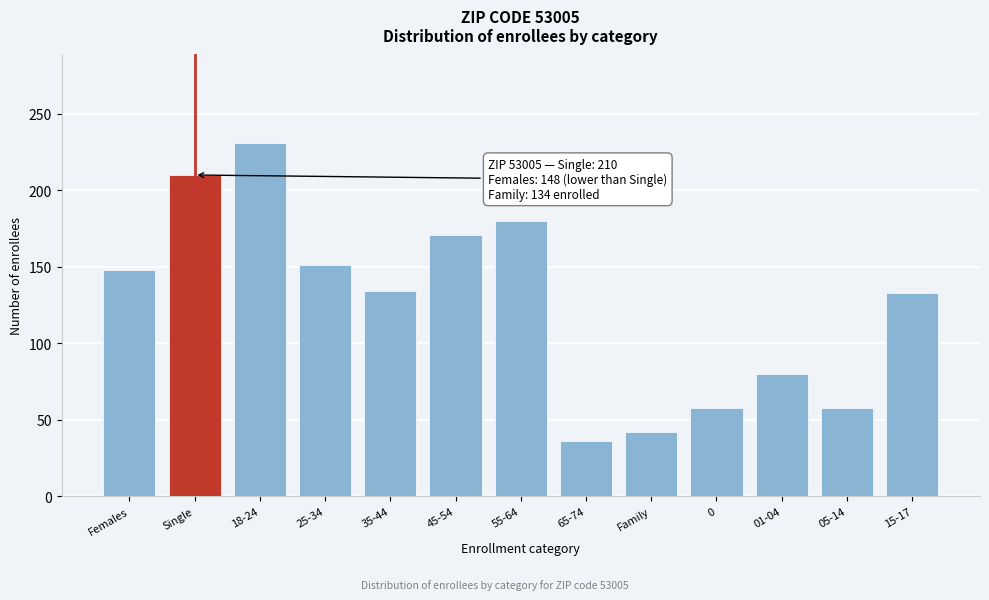

What is the sum of the values at Females and 55-64?

328